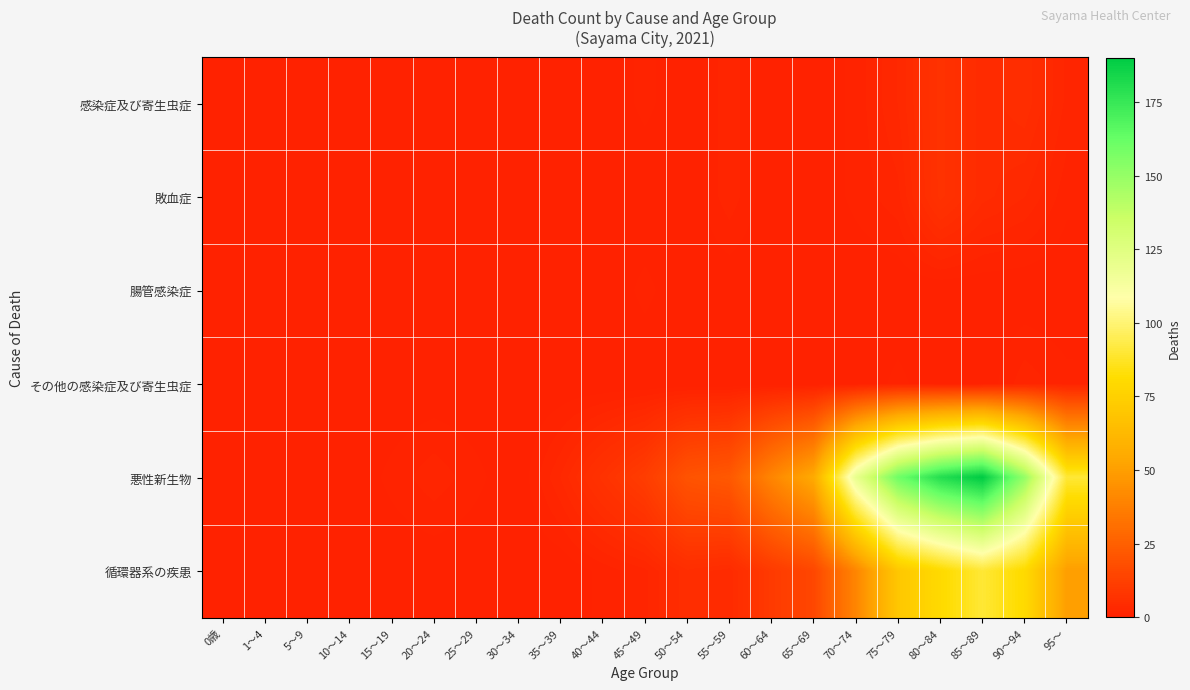

Reading left to right, what are all the values shown in this chart?

感染症及び寄生虫症: 0歳=0	1～4=0	5～9=0	10～14=0	15～19=0	20～24=0	25～29=0	30～34=0	35～39=0	40～44=0	45～49=1	50～54=0	55～59=2	60～64=0	65～69=0	70～74=1	75～79=3	80～84=7	85～89=4	90～94=5	95～=2
敗血症: 0歳=0	1～4=0	5～9=0	10～14=0	15～19=0	20～24=0	25～29=0	30～34=0	35～39=0	40～44=0	45～49=0	50～54=0	55～59=2	60～64=0	65～69=0	70～74=1	75～79=2	80～84=7	85～89=4	90～94=3	95～=1
腸管感染症: 0歳=0	1～4=0	5～9=0	10～14=0	15～19=0	20～24=0	25～29=0	30～34=0	35～39=0	40～44=0	45～49=1	50～54=0	55～59=0	60～64=0	65～69=0	70～74=0	75～79=0	80～84=0	85～89=0	90～94=0	95～=0
その他の感染症及び寄生虫症: 0歳=0	1～4=0	5～9=0	10～14=0	15～19=0	20～24=0	25～29=0	30～34=0	35～39=0	40～44=0	45～49=0	50～54=0	55～59=0	60～64=0	65～69=0	70～74=0	75～79=1	80～84=0	85～89=0	90～94=2	95～=1
悪性新生物: 0歳=0	1～4=0	5～9=0	10～14=0	15～19=1	20～24=2	25～29=1	30～34=0	35～39=3	40～44=7	45～49=11	50～54=20	55～59=22	60～64=40	65～69=55	70～74=120	75～79=160	80～84=180	85～89=190	90～94=150	95～=90
循環器系の疾患: 0歳=0	1～4=0	5～9=0	10～14=0	15～19=0	20～24=0	25～29=0	30～34=0	35～39=0	40～44=1	45～49=2	50～54=5	55～59=4	60～64=10	65～69=15	70～74=40	75～79=70	80～84=80	85～89=90	90～94=80	95～=50